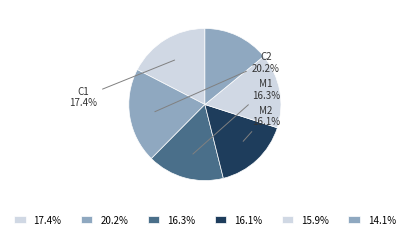

Count the number of slices in the pie.

6